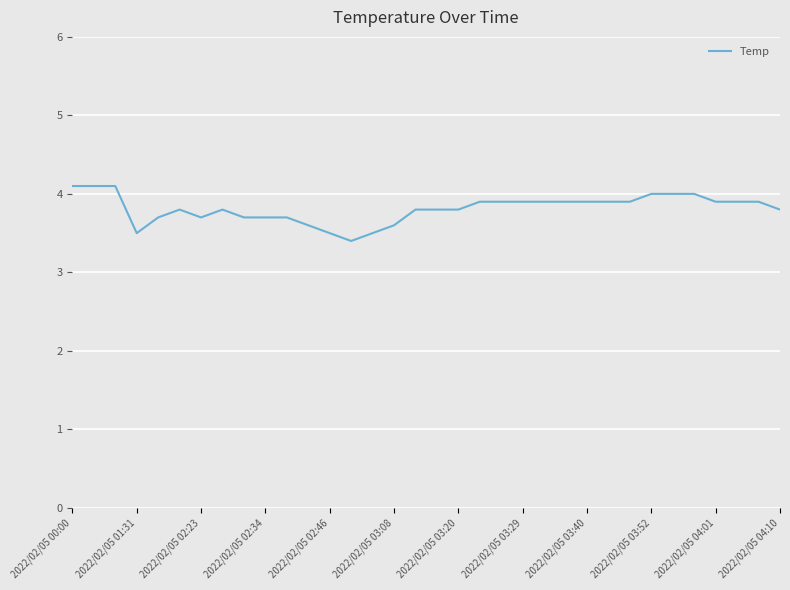

What is the maximum value shown in the chart?

4.1